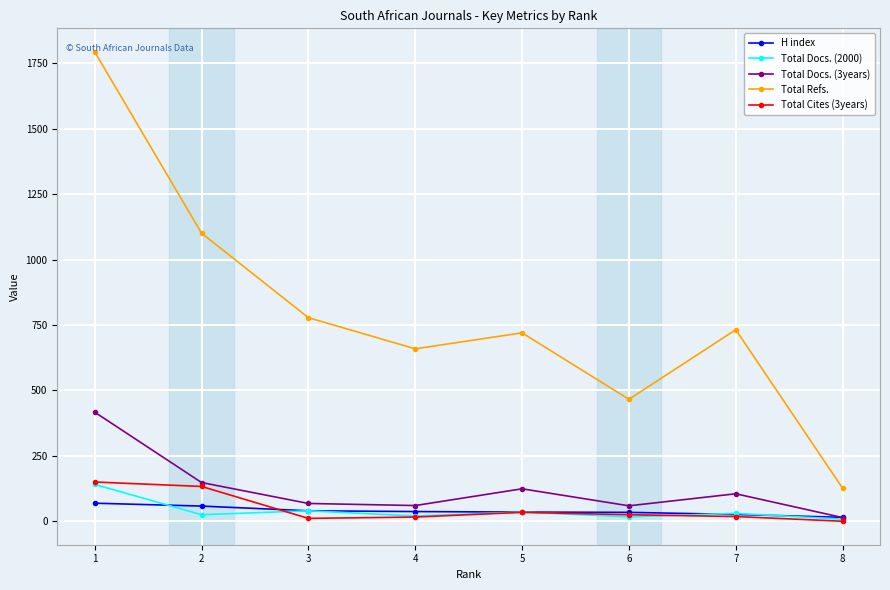

What is the value of the H index point at the 8th from the left?

15